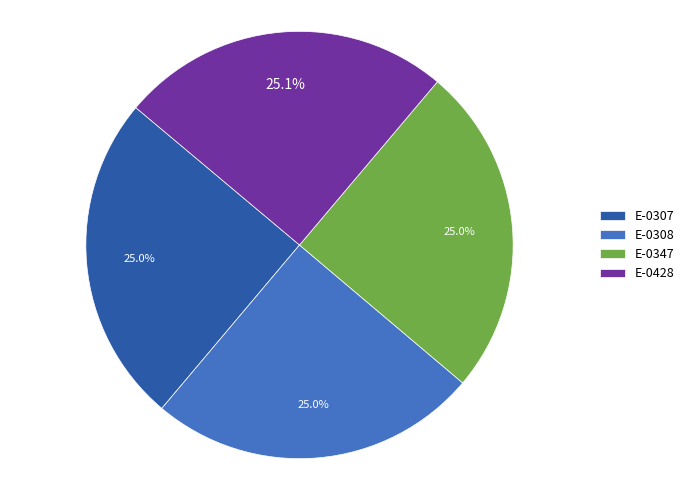

Does E-0307 represent more than half of the total?

No